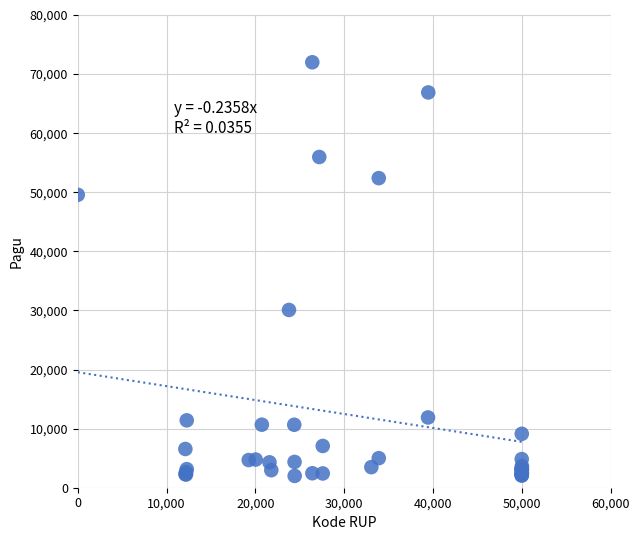

What Y value in the scatter plot is closest to 37000?

30084.4